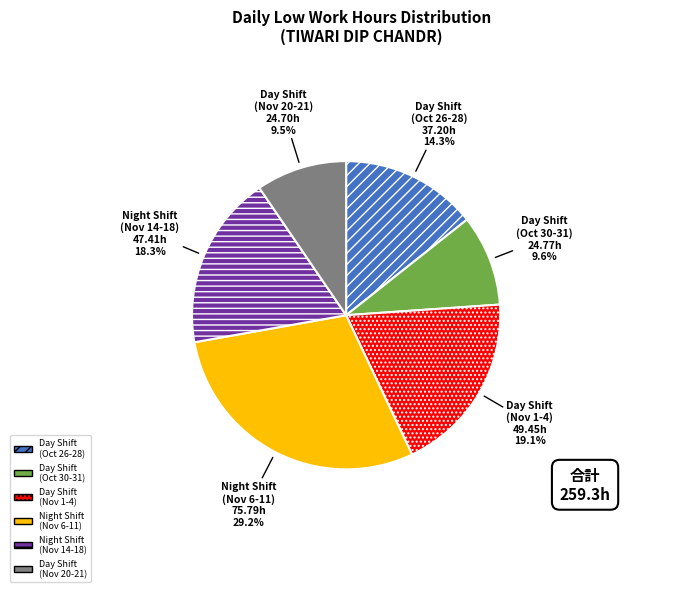

Does any single category account for the majority?

No